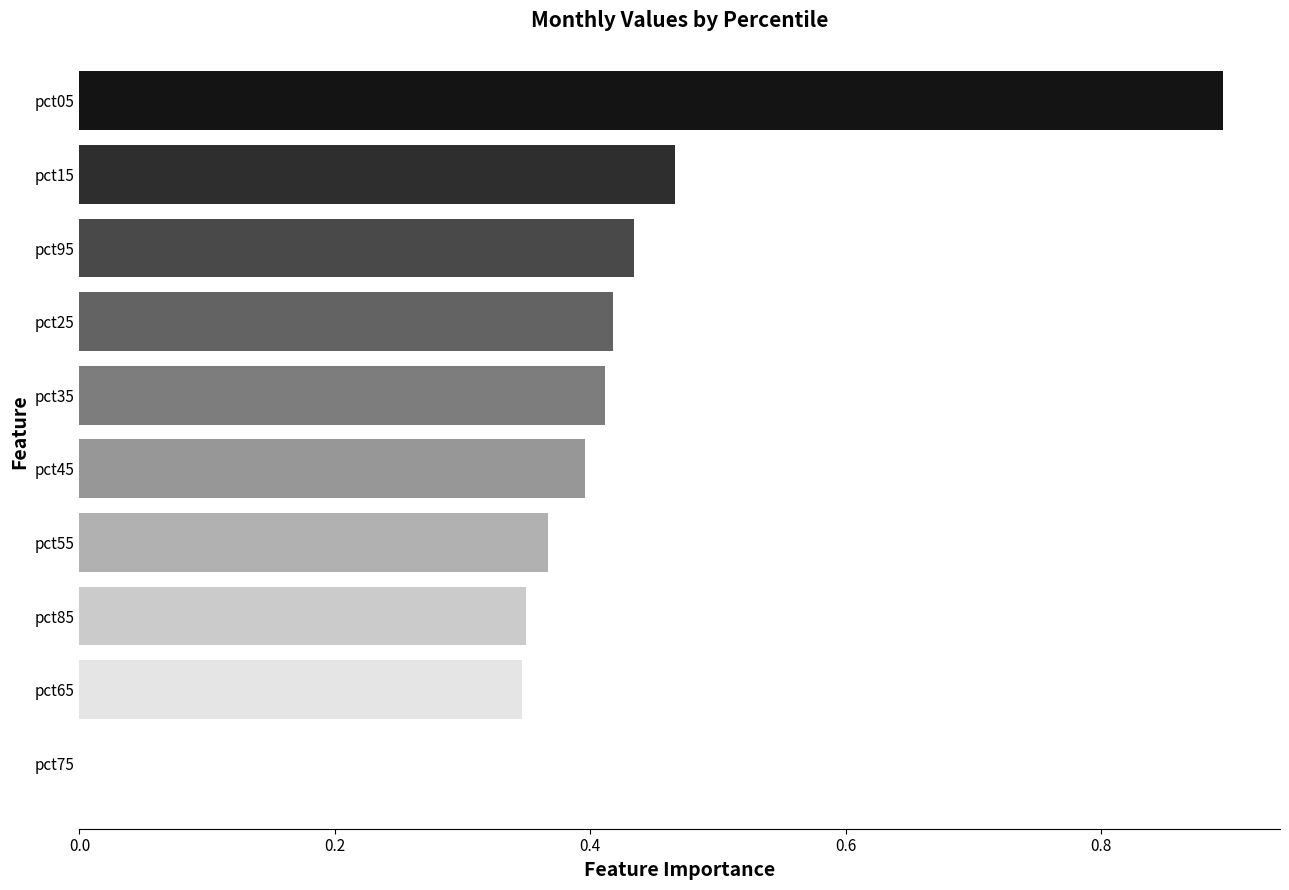

What is the sum of all values?

4.4